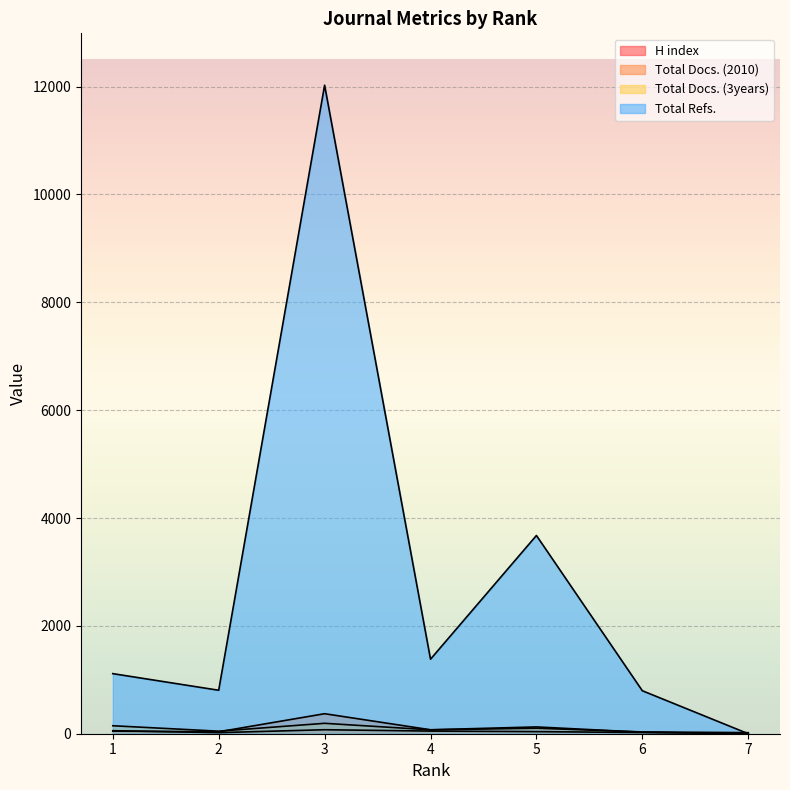

True or false: Total Docs. (3years) has more than 1 points higher than both neighbors.

True